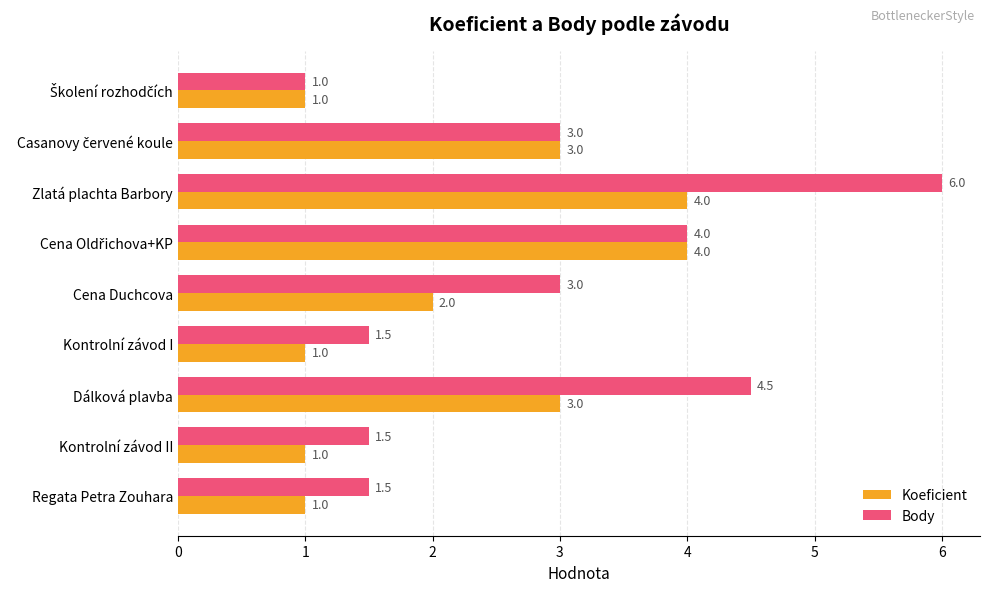

Which series has the widest spread of values?

Body